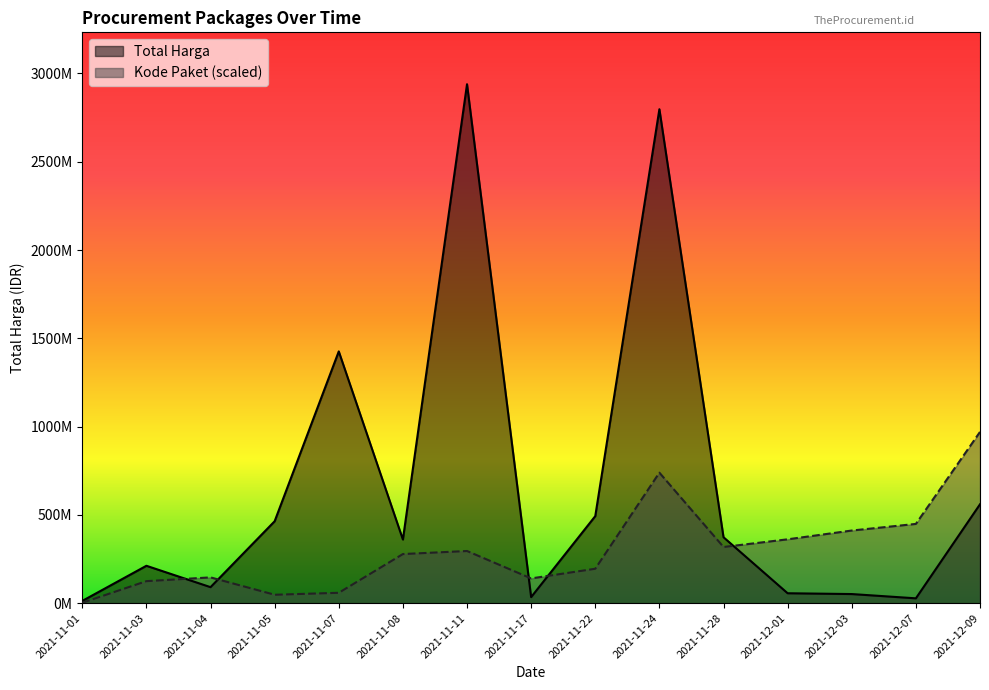

What is the total value across all series at 2021-11-01?

15144974.1